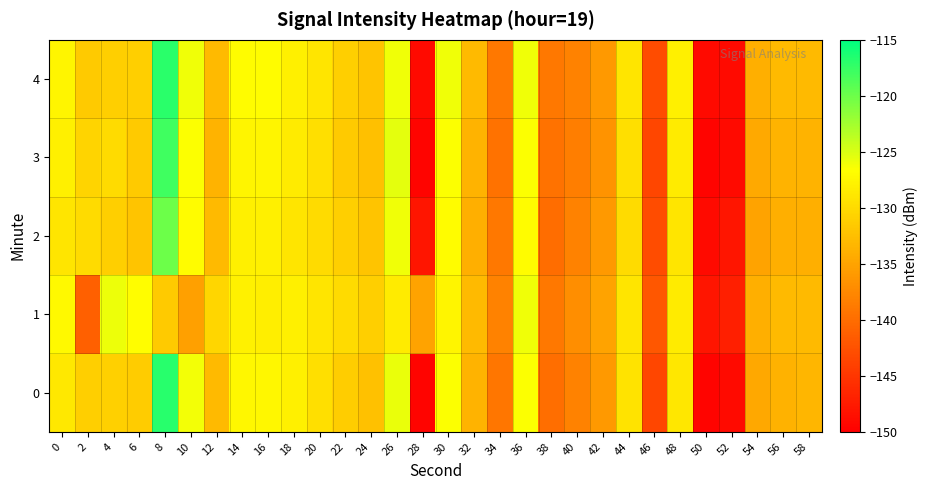

Reading left to right, transcribe all the data shown in this chart.

0: 0=-128.8	2=-131.1	4=-130.9	6=-131.3	8=-116.8	10=-126.1	12=-133.0	14=-127.3	16=-127.3	18=-128.0	20=-129.5	22=-131.2	24=-132.3	26=-125.8	28=-149.5	30=-126.6	32=-133.6	34=-139.1	36=-126.6	38=-139.8	40=-138.1	42=-136.0	44=-129.1	46=-143.4	48=-128.9	50=-149.5	52=-149.0	54=-134.7	56=-133.7	58=-133.2
1: 0=-127.3	2=-141.1	4=-125.8	6=-126.9	8=-131.4	10=-135.3	12=-130.4	14=-127.9	16=-128.2	18=-128.0	20=-129.0	22=-130.0	24=-131.0	26=-128.5	28=-135.0	30=-127.5	32=-133.0	34=-138.0	36=-126.0	38=-139.0	40=-137.0	42=-135.0	44=-129.0	46=-142.0	48=-128.5	50=-148.0	52=-147.0	54=-134.0	56=-133.0	58=-133.0
2: 0=-129.0	2=-130.0	4=-131.0	6=-132.0	8=-120.0	10=-127.0	12=-133.0	14=-128.0	16=-128.0	18=-129.0	20=-130.0	22=-131.0	24=-132.0	26=-126.0	28=-148.0	30=-127.0	32=-134.0	34=-139.0	36=-127.0	38=-140.0	40=-138.0	42=-136.0	44=-130.0	46=-143.0	48=-129.0	50=-149.0	52=-148.0	54=-135.0	56=-134.0	58=-134.0
3: 0=-128.0	2=-130.5	4=-130.0	6=-131.5	8=-118.0	10=-126.5	12=-133.5	14=-127.5	16=-127.5	18=-128.5	20=-129.5	22=-131.5	24=-132.5	26=-125.5	28=-149.5	30=-126.5	32=-133.5	34=-139.5	36=-126.5	38=-139.5	40=-138.5	42=-136.5	44=-129.5	46=-143.5	48=-128.5	50=-149.5	52=-149.0	54=-134.5	56=-133.5	58=-133.5
4: 0=-127.5	2=-131.5	4=-131.0	6=-131.0	8=-117.0	10=-126.0	12=-133.0	14=-127.0	16=-127.0	18=-128.0	20=-129.0	22=-131.0	24=-132.0	26=-126.0	28=-149.0	30=-126.0	32=-133.0	34=-139.0	36=-126.0	38=-139.0	40=-138.0	42=-136.0	44=-129.0	46=-143.0	48=-128.0	50=-149.0	52=-149.0	54=-134.0	56=-133.0	58=-133.0